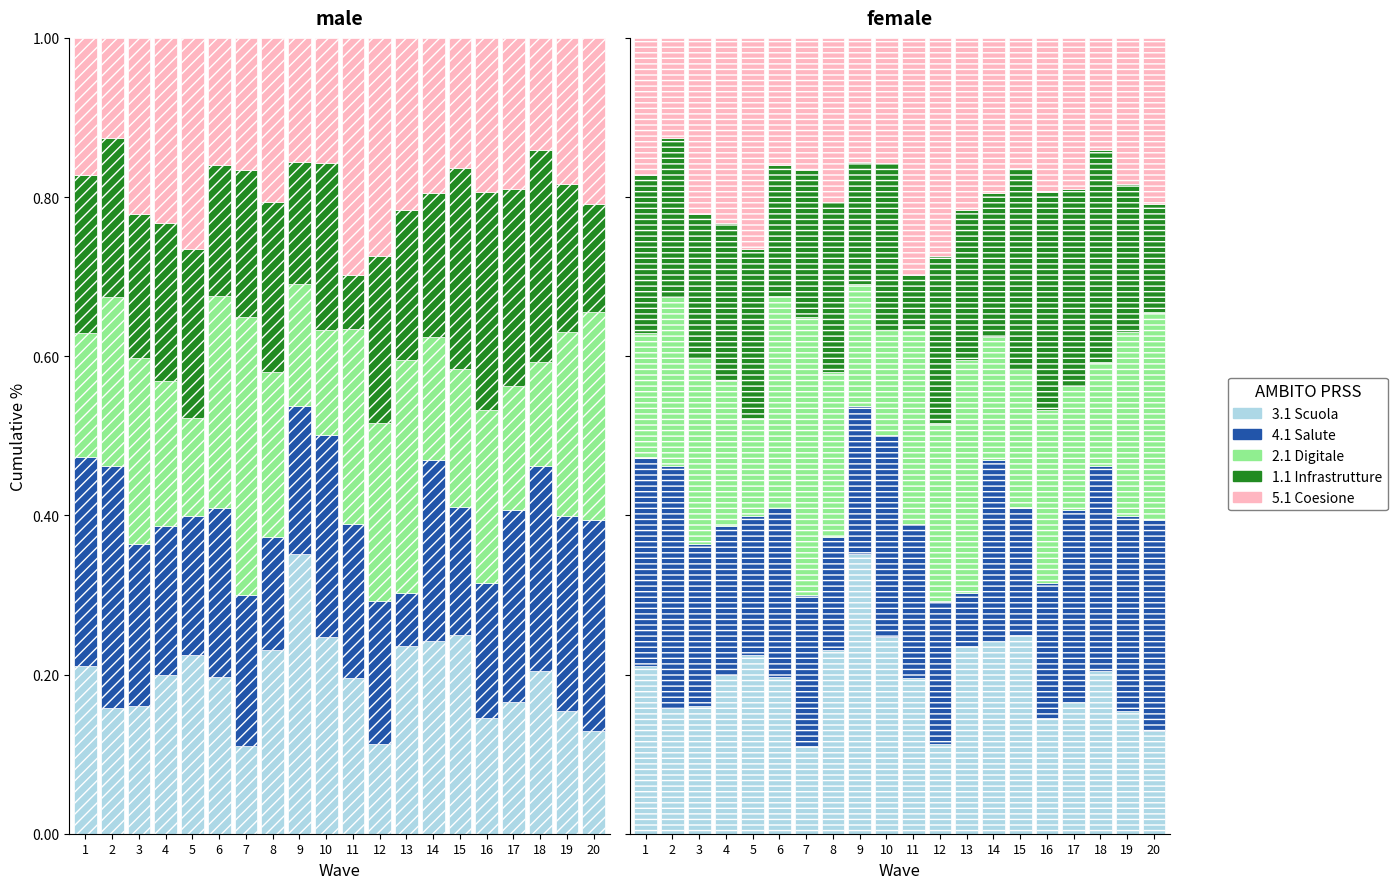

What is the value of the 5.1 Coesione bar at the 1st from the left?

0.2